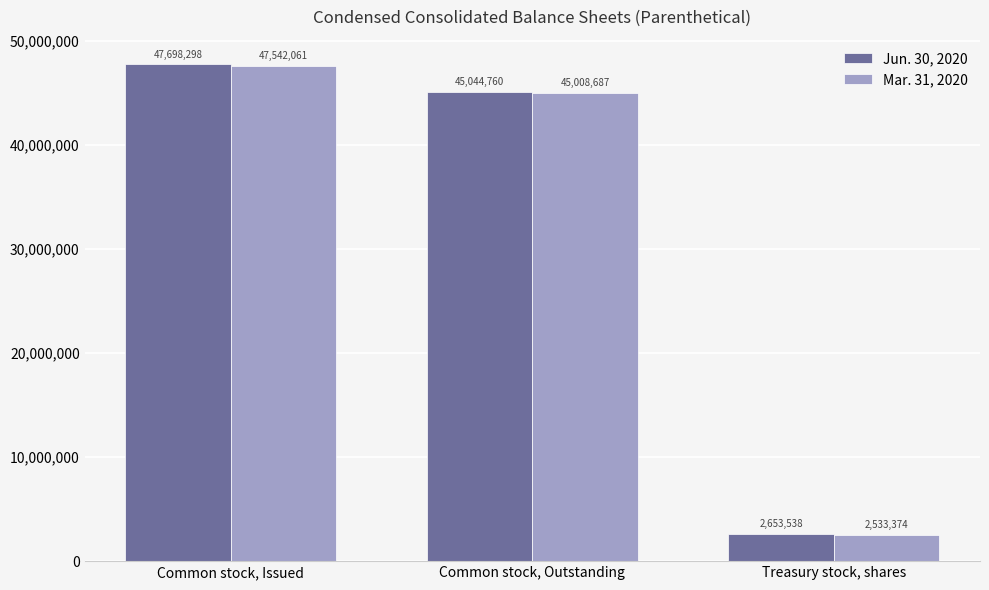

Is the value of Mar. 31, 2020 at Treasury stock, shares greater than the value of Jun. 30, 2020 at Treasury stock, shares?

No